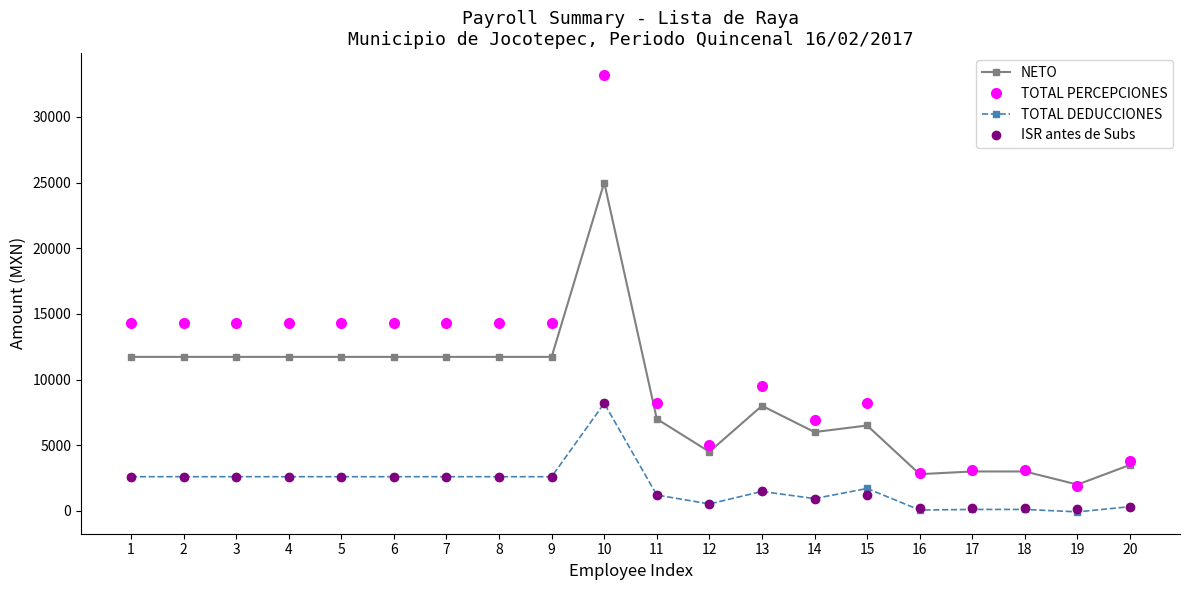

Which series has the largest total across all categories?

TOTAL PERCEPCIONES